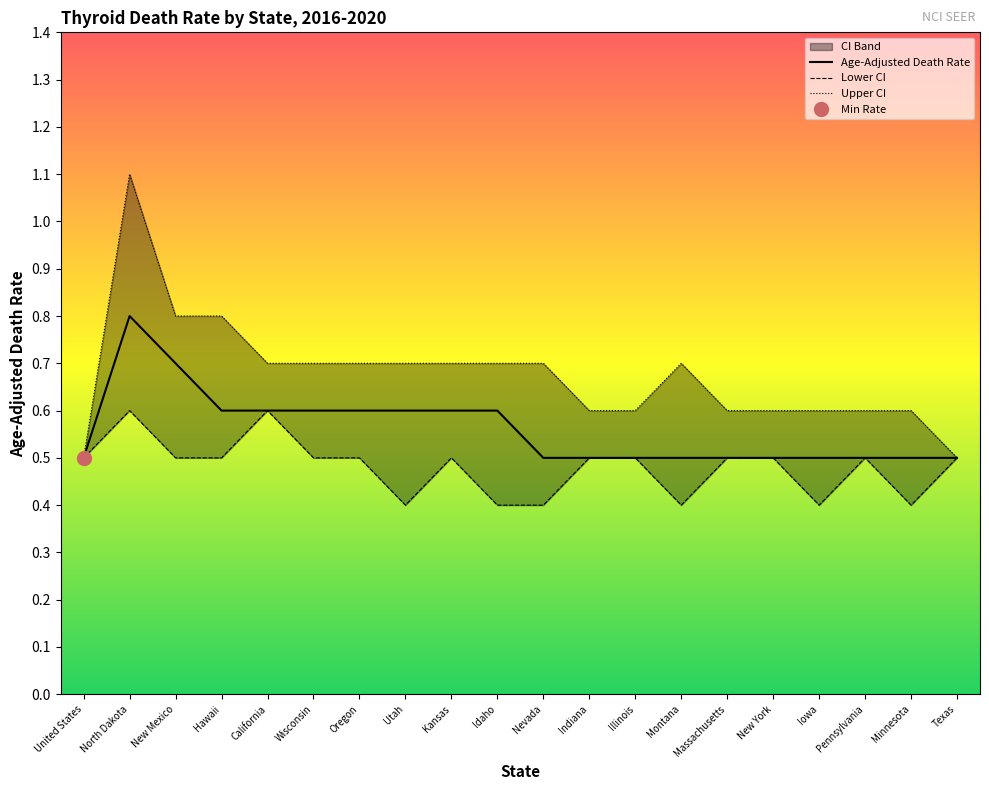

Reading right to left, extract all data points from this chart.

Age-Adjusted Death Rate: Texas=0.5	Minnesota=0.5	Pennsylvania=0.5	Iowa=0.5	New York=0.5	Massachusetts=0.5	Montana=0.5	Illinois=0.5	Indiana=0.5	Nevada=0.5	Idaho=0.6	Kansas=0.6	Utah=0.6	Oregon=0.6	Wisconsin=0.6	California=0.6	Hawaii=0.6	New Mexico=0.7	North Dakota=0.8	United States=0.5
Lower CI: Texas=0.5	Minnesota=0.4	Pennsylvania=0.5	Iowa=0.4	New York=0.5	Massachusetts=0.5	Montana=0.4	Illinois=0.5	Indiana=0.5	Nevada=0.4	Idaho=0.4	Kansas=0.5	Utah=0.4	Oregon=0.5	Wisconsin=0.5	California=0.6	Hawaii=0.5	New Mexico=0.5	North Dakota=0.6	United States=0.5
Upper CI: Texas=0.5	Minnesota=0.6	Pennsylvania=0.6	Iowa=0.6	New York=0.6	Massachusetts=0.6	Montana=0.7	Illinois=0.6	Indiana=0.6	Nevada=0.7	Idaho=0.7	Kansas=0.7	Utah=0.7	Oregon=0.7	Wisconsin=0.7	California=0.7	Hawaii=0.8	New Mexico=0.8	North Dakota=1.1	United States=0.5